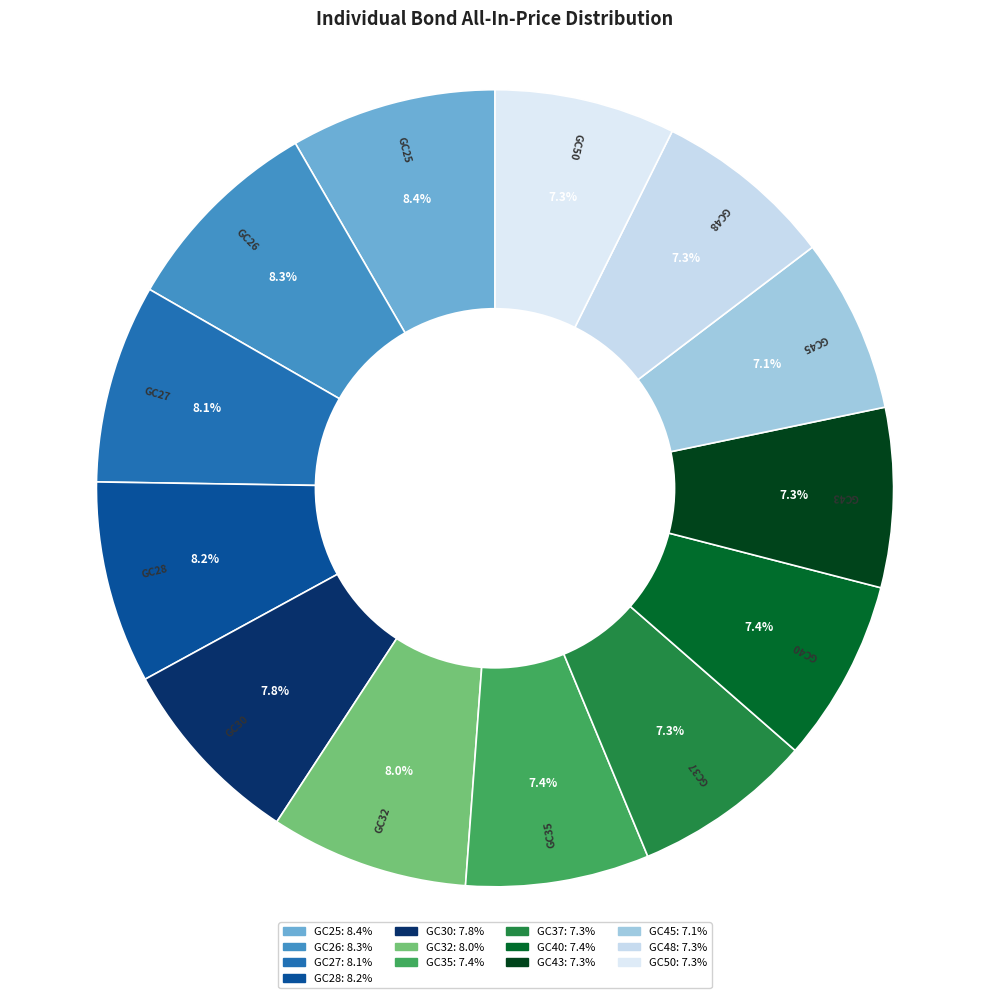

Does GC30 account for over 50% of the chart?

No